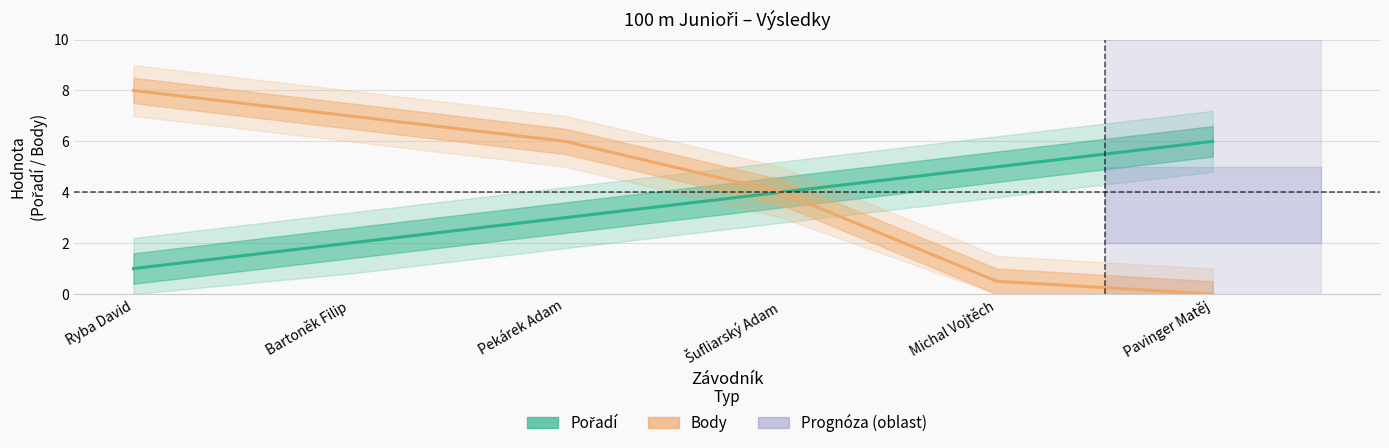

Reading left to right, extract all data points from this chart.

Pořadí: Ryba David=1.0	Bartoněk Filip=2.0	Pekárek Adam=3.0	Šufliarský Adam=4.0	Michal Vojtěch=5.0	Pavinger Matěj=6.0
Body: Ryba David=8.0	Bartoněk Filip=7.0	Pekárek Adam=6.0	Šufliarský Adam=4.0	Michal Vojtěch=0.5	Pavinger Matěj=0.0